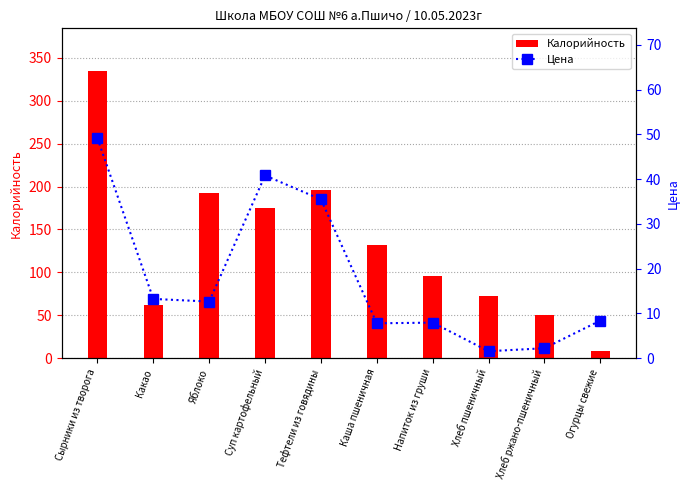

What is the highest value of the Цена series?

49.1